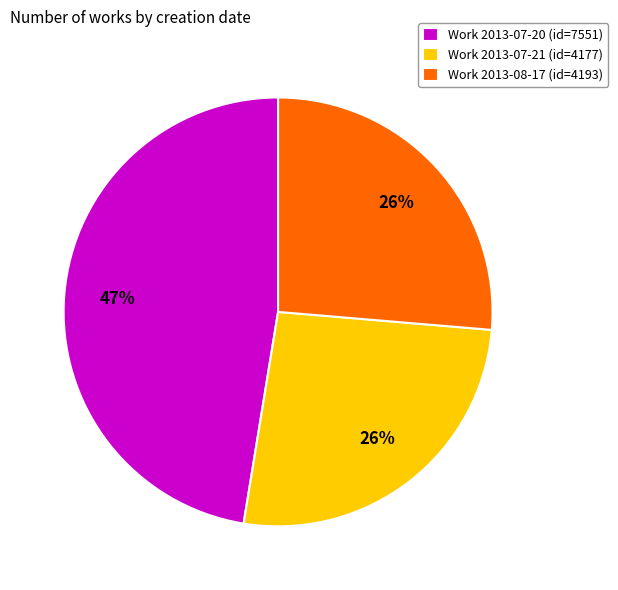

Is the sum of Work 2013-07-20 (id=7551) and Work 2013-08-17 (id=4193) greater than half?

Yes